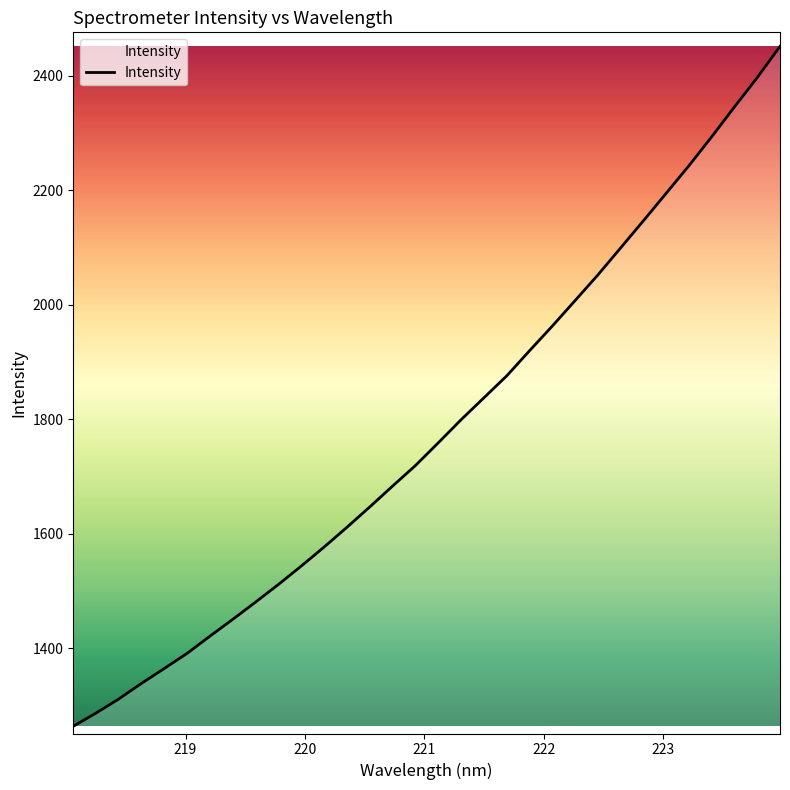

Is this an area chart (filled region under the line)?

No